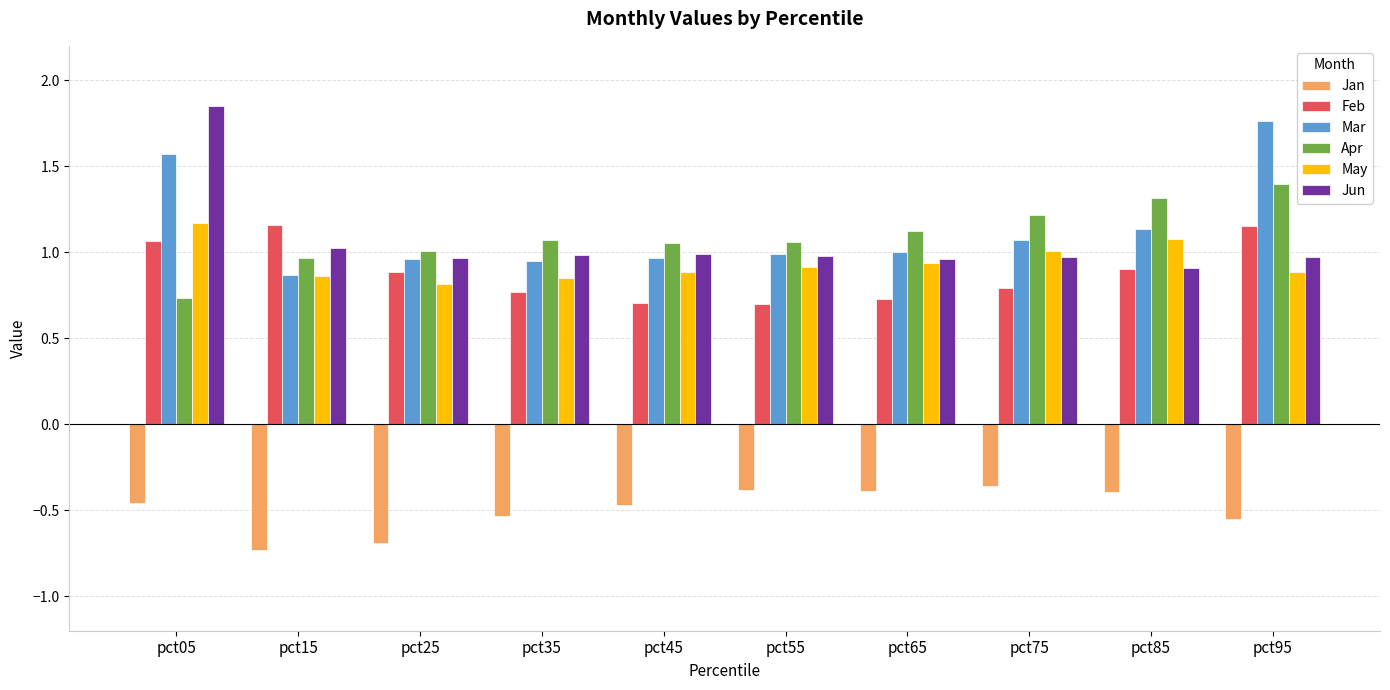

What is the minimum value shown in the chart?

-0.7